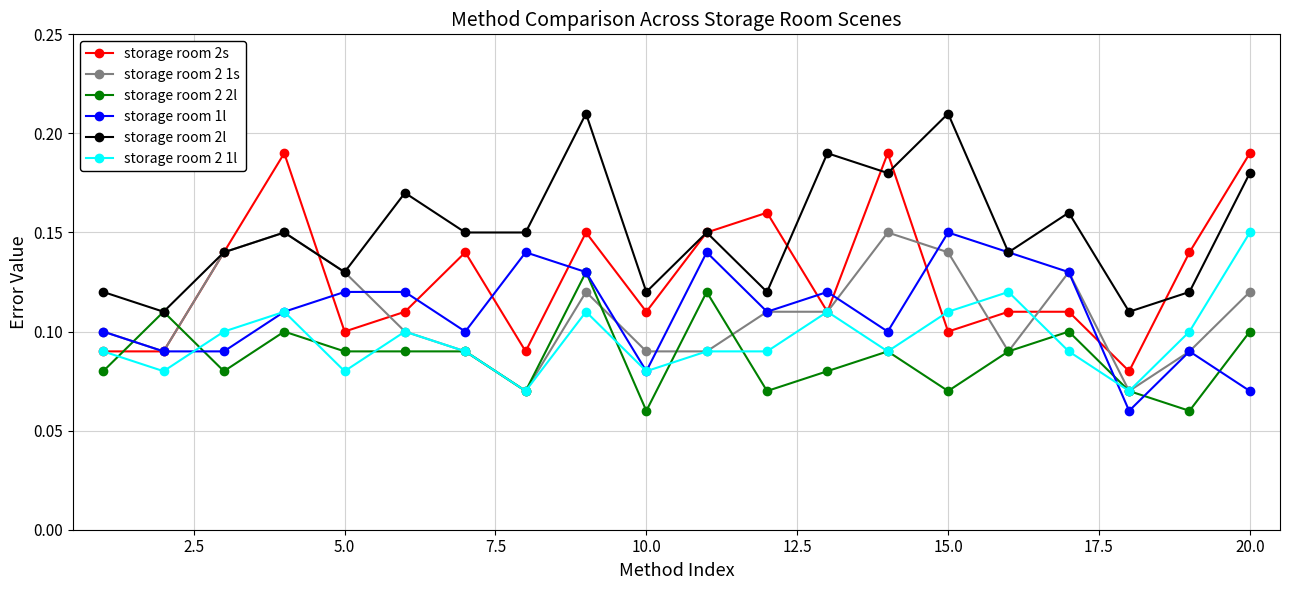

After their last crossing, which series has the higher values: storage room 2s or storage room 2 2l?

storage room 2s